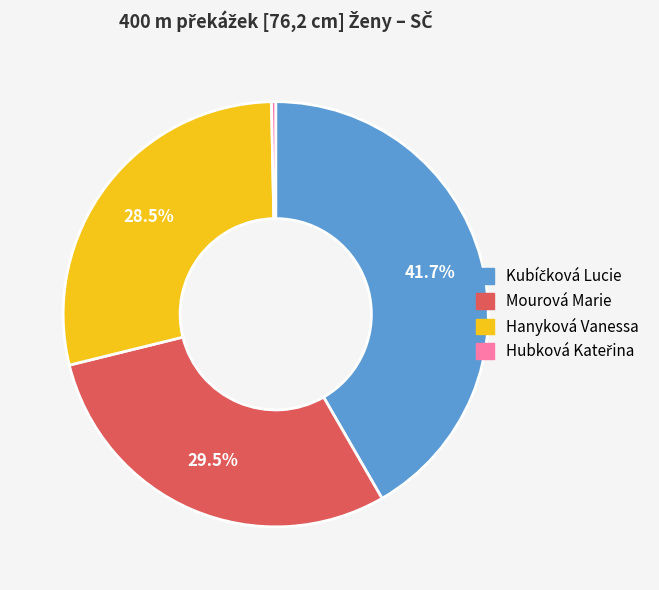

Is Mourová Marie the majority of the pie?

No